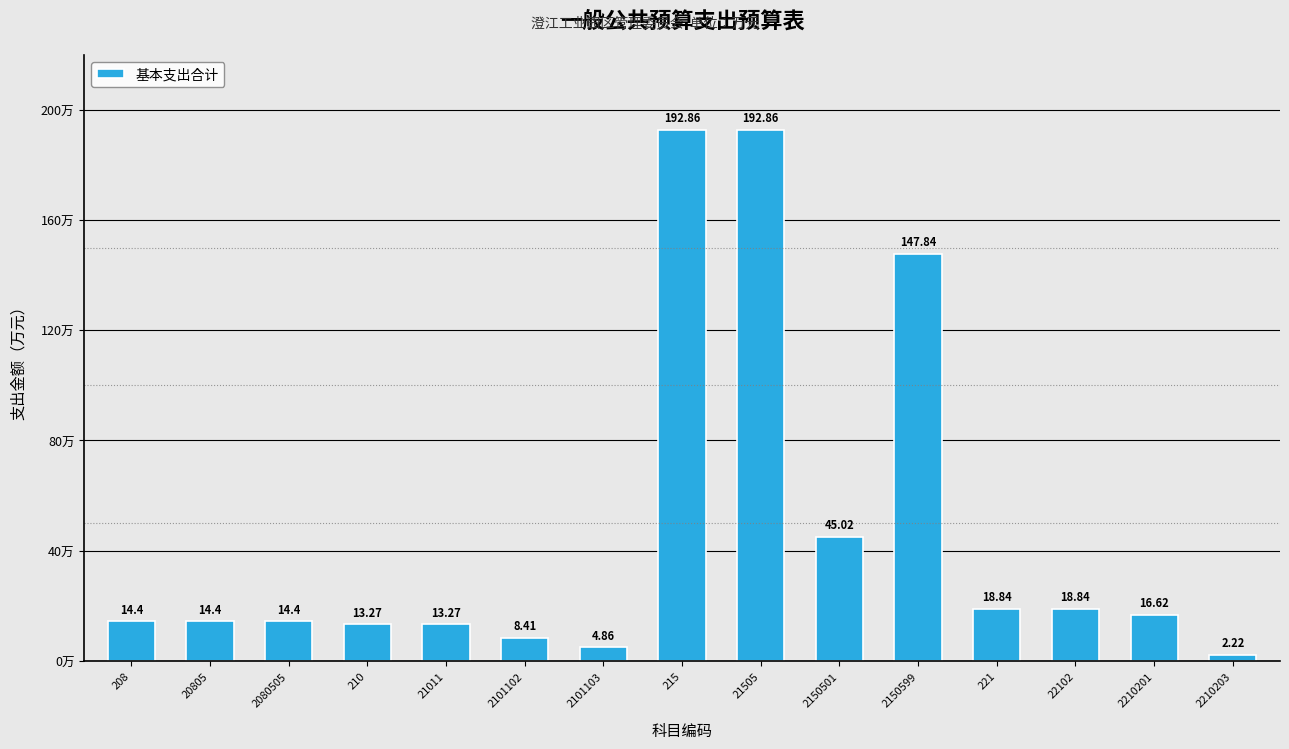

What is the ratio of the value at 215 to the value at 21011?

14.5